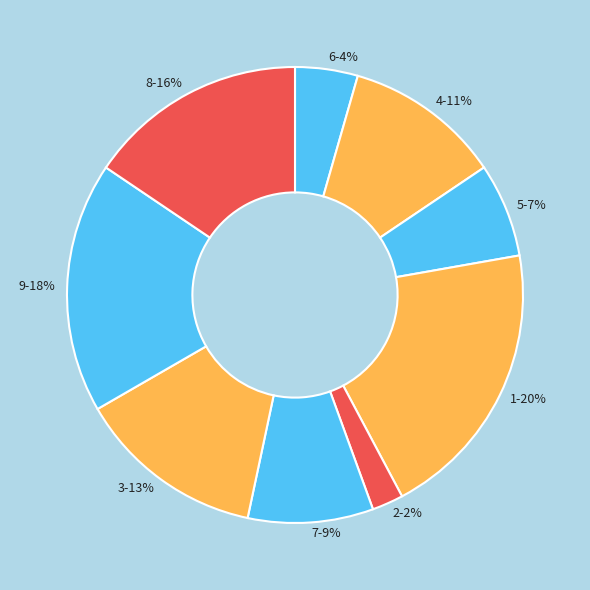

Does 8 account for over 50% of the chart?

No